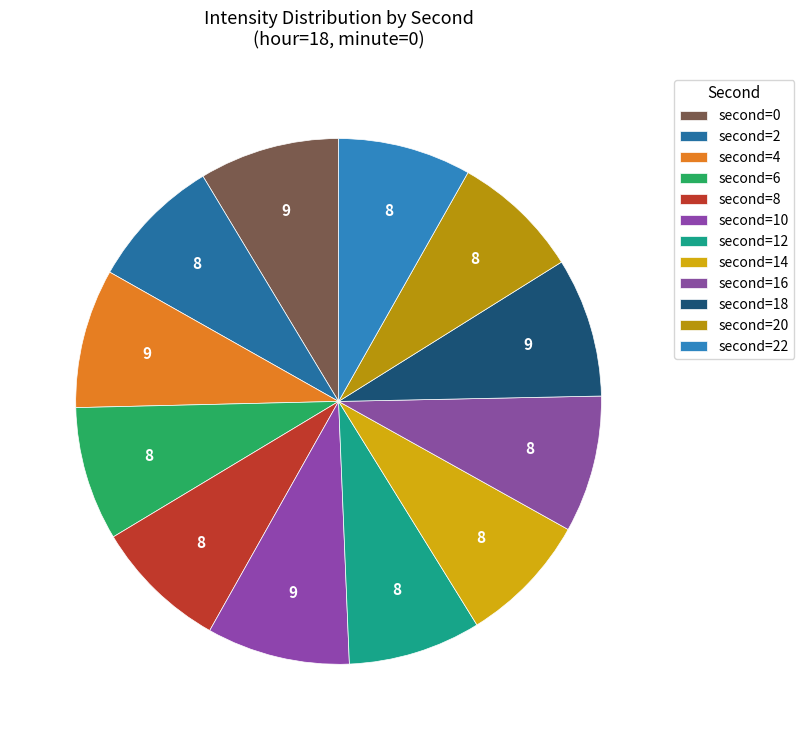

Count the number of slices in the pie.

12